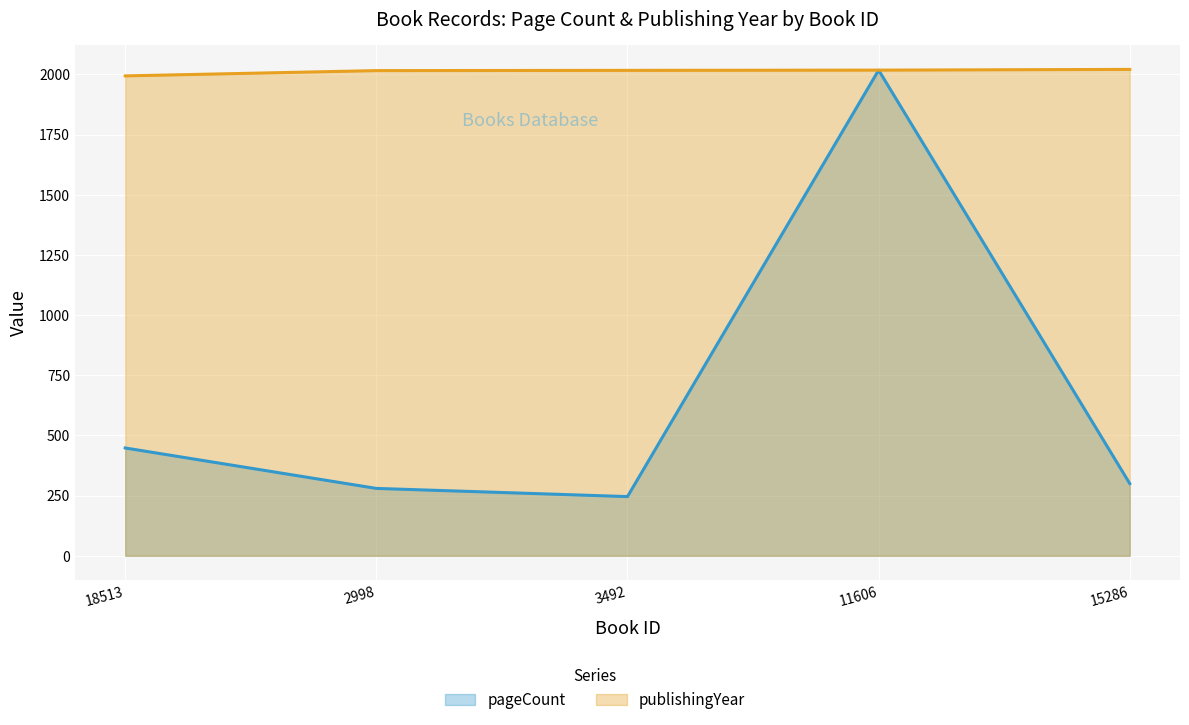

Does the chart display data point markers on the line(s)?

No